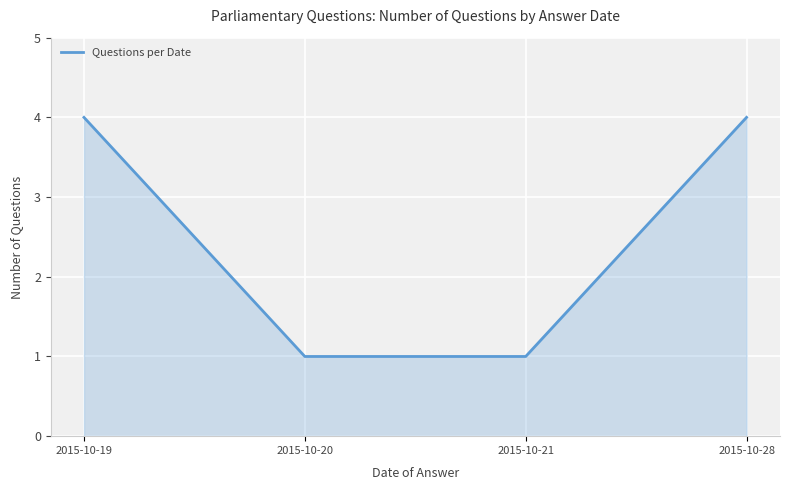

Is it true that the value at 2015-10-20 is 1?

True